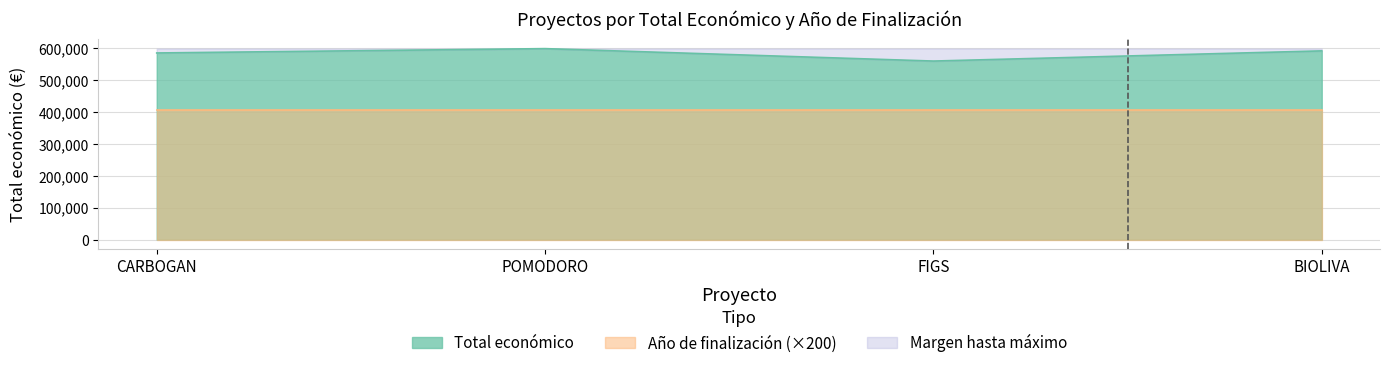

What position from the right is FIGS?

2